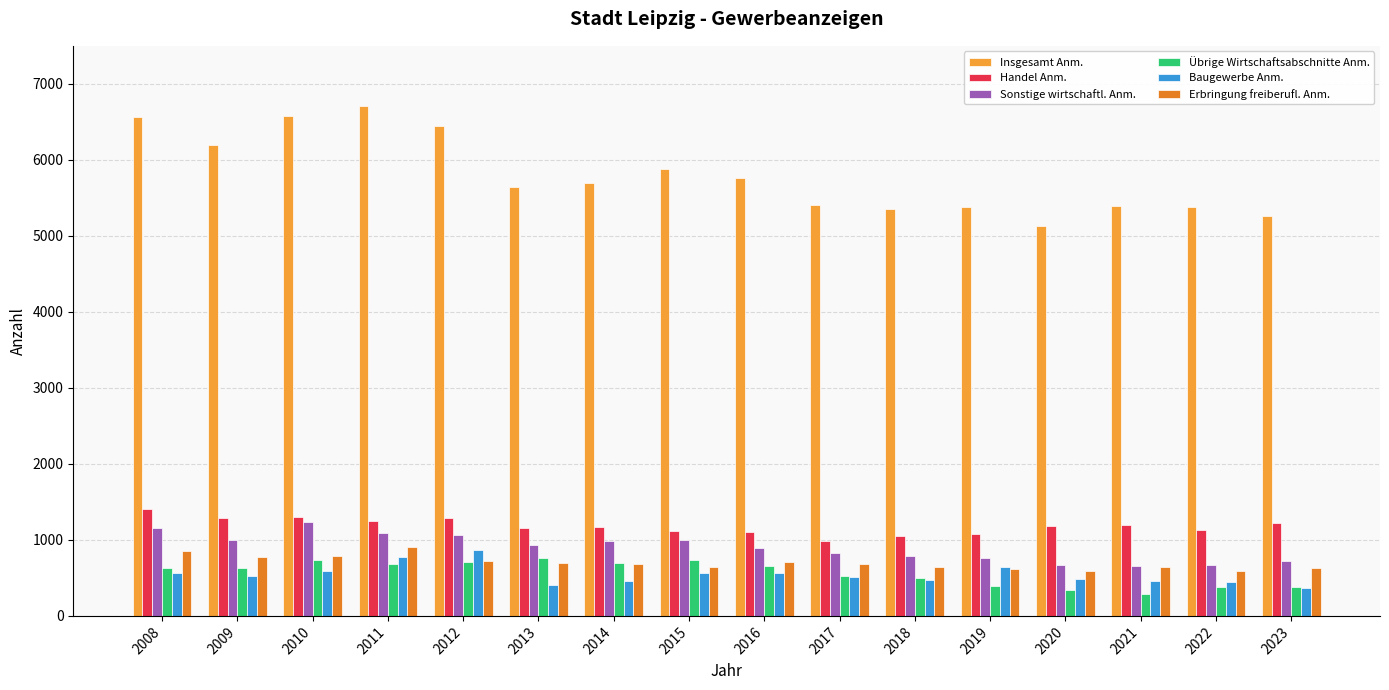

What are all the series names shown in the legend?

Insgesamt Anm., Handel Anm., Sonstige wirtschaftl. Anm., Übrige Wirtschaftsabschnitte Anm., Baugewerbe Anm., Erbringung freiberufl. Anm.